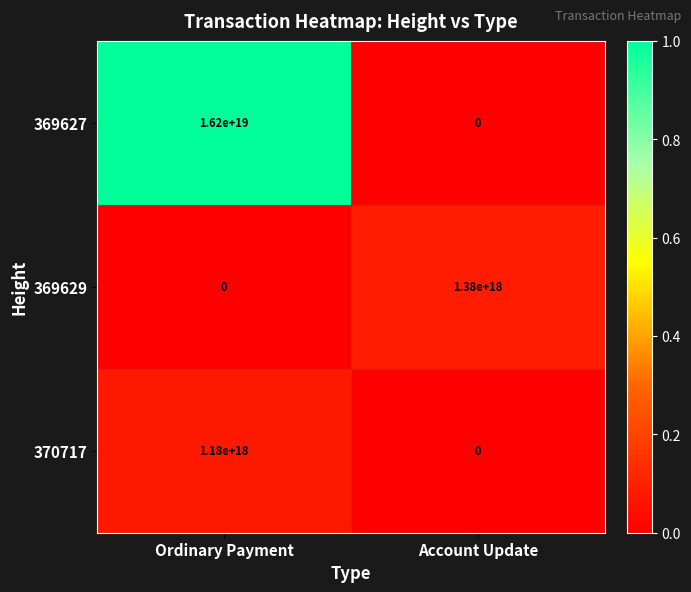

How many categories are shown in the chart?

2